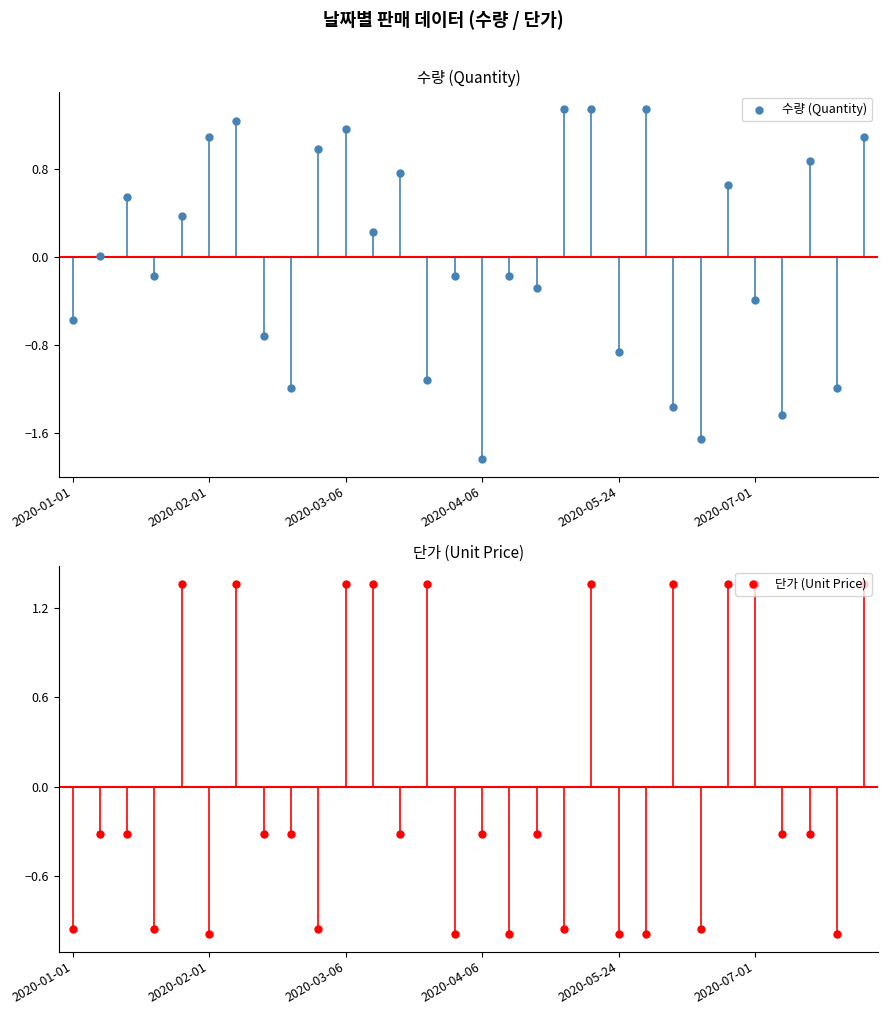

Is the value of 단가 (Unit Price) at 26 greater than the value of 수량 (Quantity) at 29?

No